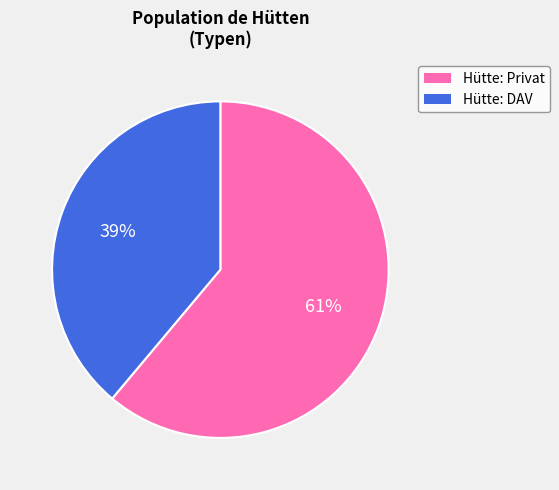

To the nearest percent, what is the difference between the largest and smallest slice percentages?

22%